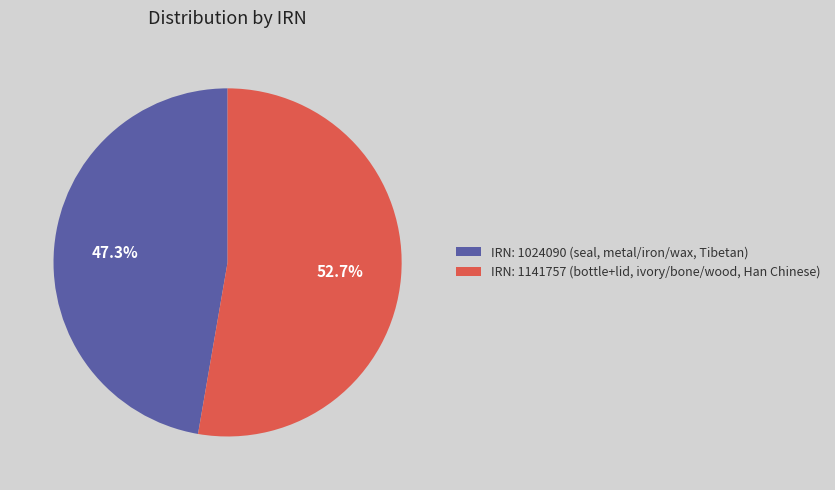

Do IRN: 1141757 (bottle+lid, ivory/bone/wood, Han Chinese) and IRN: 1024090 (seal, metal/iron/wax, Tibetan) together represent more than half of the pie?

Yes